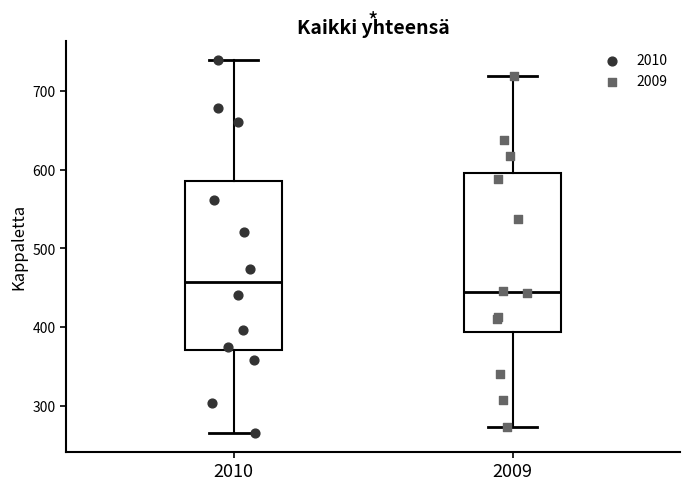

Reading left to right, transcribe this box plot: for each box, give where its median line is, the range the box spans, and where its two whiskers end, as read against the y-axis. The values are not printed on the chart, so give them approximately, as read against the axis.

2010: median 460, box 370 to 590, whiskers 270 to 740
2009: median 440, box 390 to 600, whiskers 270 to 720